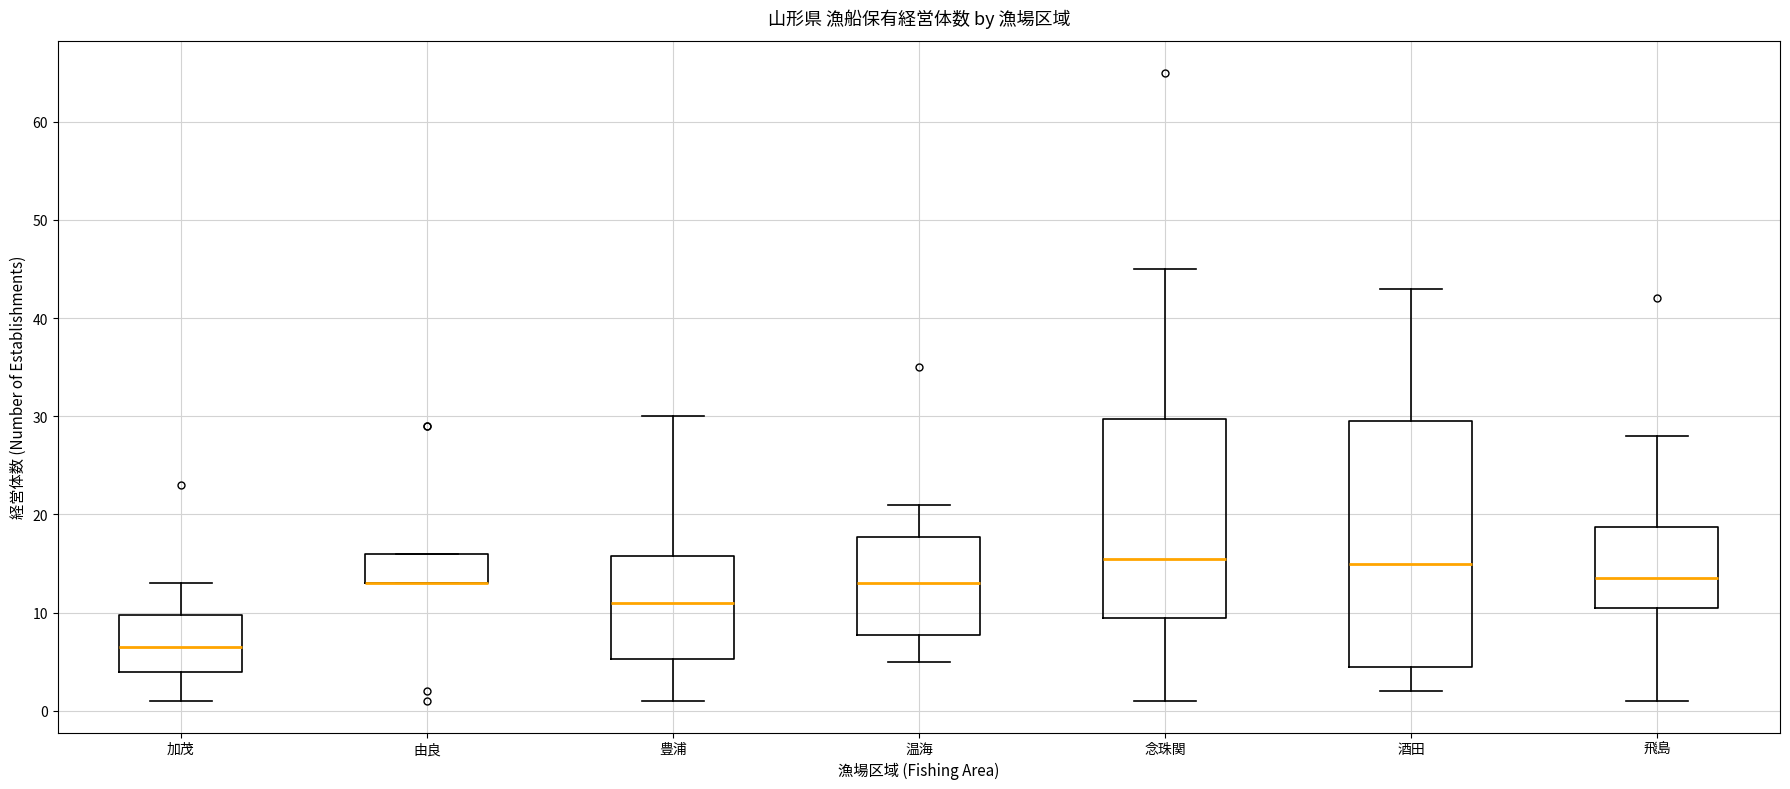

Reading left to right, read every box against the y-axis: the position of its median line, the range the box covers, and the ends of its whiskers. The values are not printed on the chart, so give them approximately, as read against the axis.

加茂: median 7, box 4 to 10, whiskers 1 to 13
由良: median 13 (drawn on the box's lower edge), box 13 to 16, whiskers 13 to 16
豊浦: median 11, box 5 to 16, whiskers 1 to 30
温海: median 13, box 8 to 18, whiskers 5 to 21
念珠関: median 16, box 10 to 30, whiskers 1 to 45
酒田: median 15, box 5 to 30, whiskers 2 to 43
飛島: median 14, box 11 to 19, whiskers 1 to 28